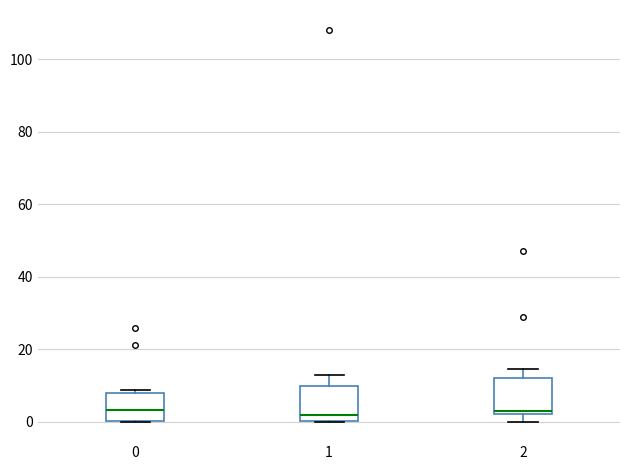

Reading left to right, read every box against the y-axis: the position of its median line, the range the box covers, and the ends of its whiskers. The values are not printed on the chart, so give them approximately, as read against the axis.

0: median 4, box 0 to 8, whiskers 0 to 8 (just above the box's upper edge)
1: median 2, box 0 to 10, whiskers 0 to 12
2: median 2 (just above the box's lower edge), box 2 to 12, whiskers 0 to 14